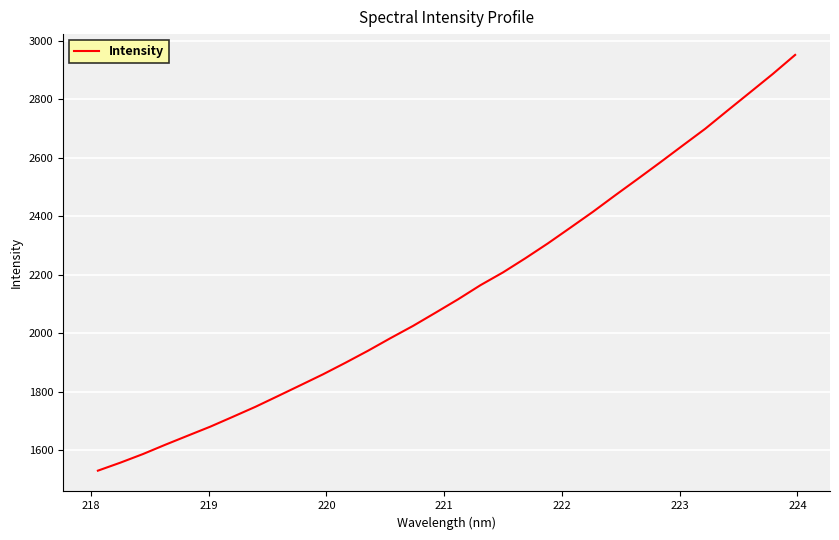

What is the maximum value shown in the chart?

2951.7